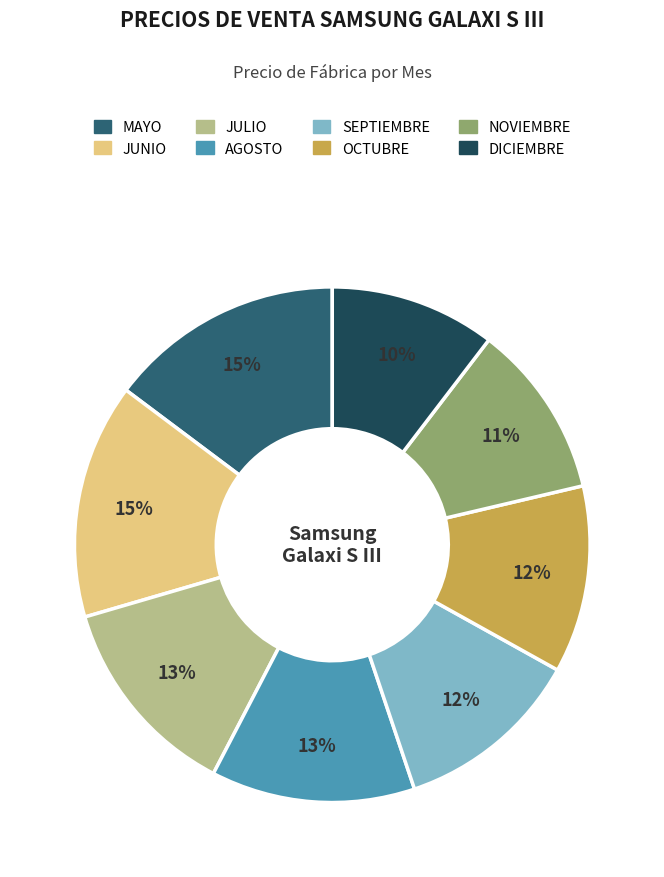

To the nearest percent, what is the average slice percentage?

12%